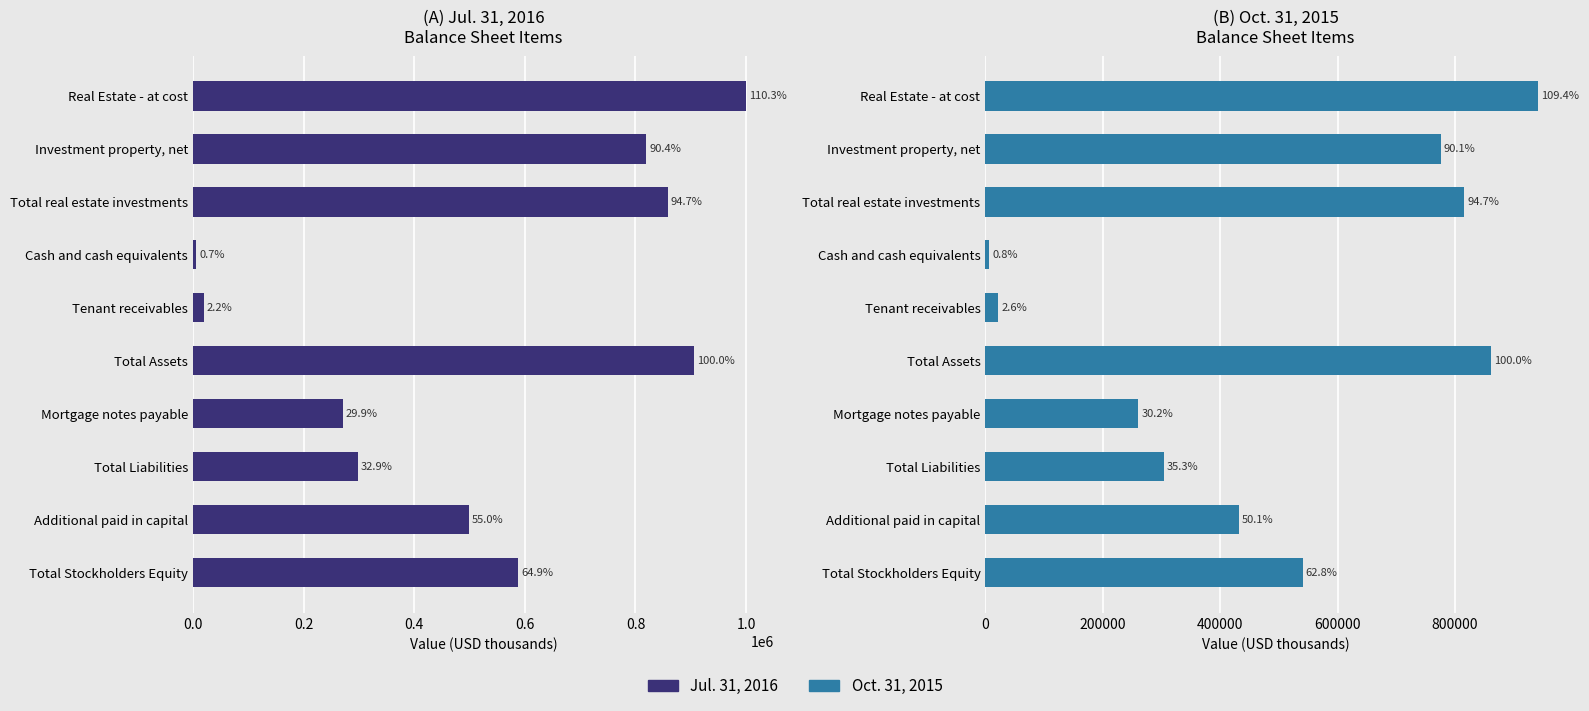

At how many categories does at least one series exceed 226975?

8